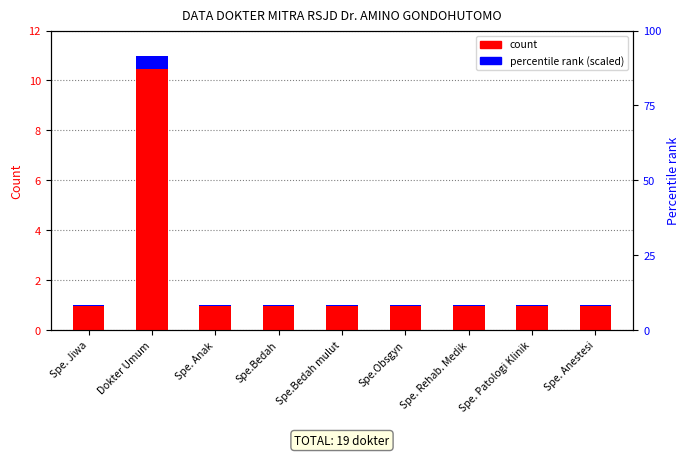

What is the sum of all Count values?

19.0